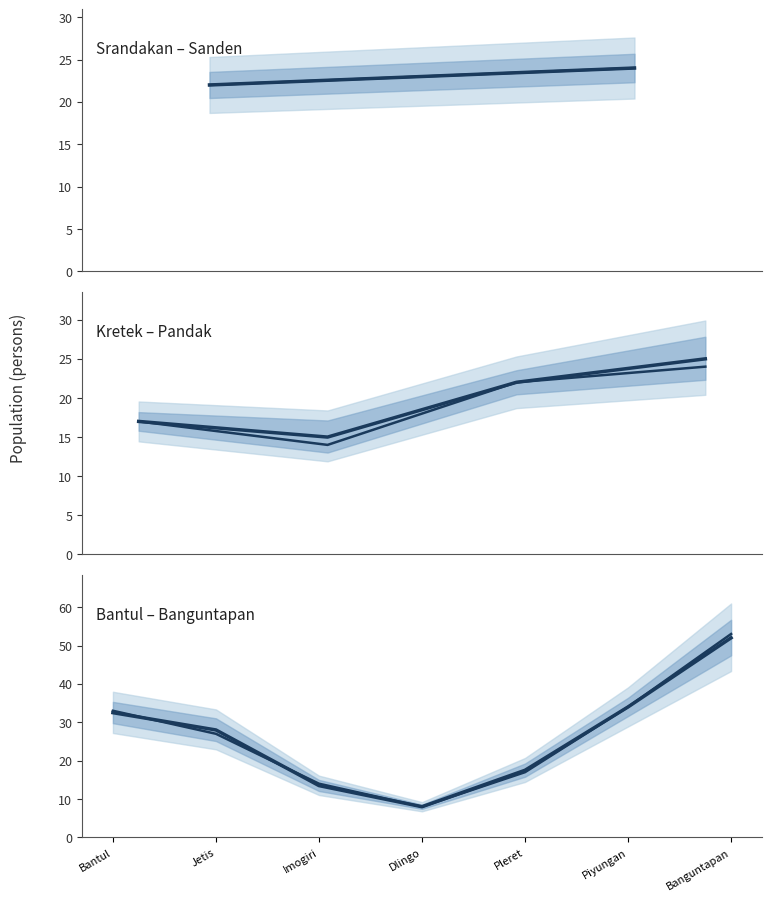

What is the average value?

26.5